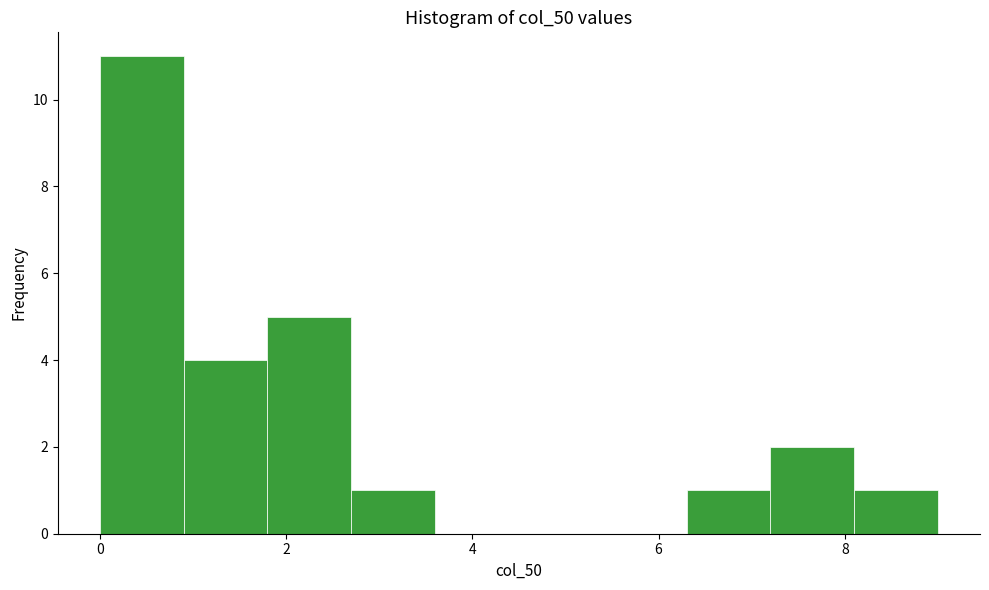

Reading left to right, list every bar in this chart as the range it spans on the x-axis followed by its height. Neither the bar edges nor the heights are printed on the chart, so give them approximately, as read against the axes.

0.0 to 0.9: 11
0.9 to 1.8: 4
1.8 to 2.7: 5
2.7 to 3.6: 1
3.6 to 4.5: 0
4.5 to 5.4: 0
5.4 to 6.3: 0
6.3 to 7.2: 1
7.2 to 8.1: 2
8.1 to 9.0: 1